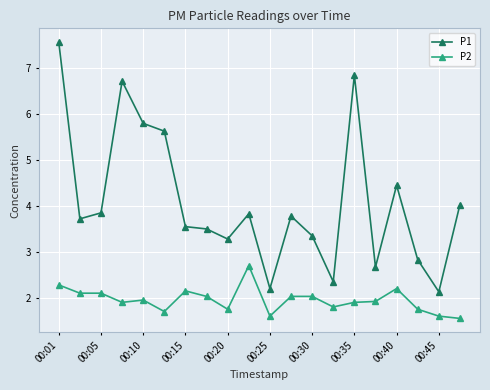

True or false: P2 and P1 intersect in this chart.

False